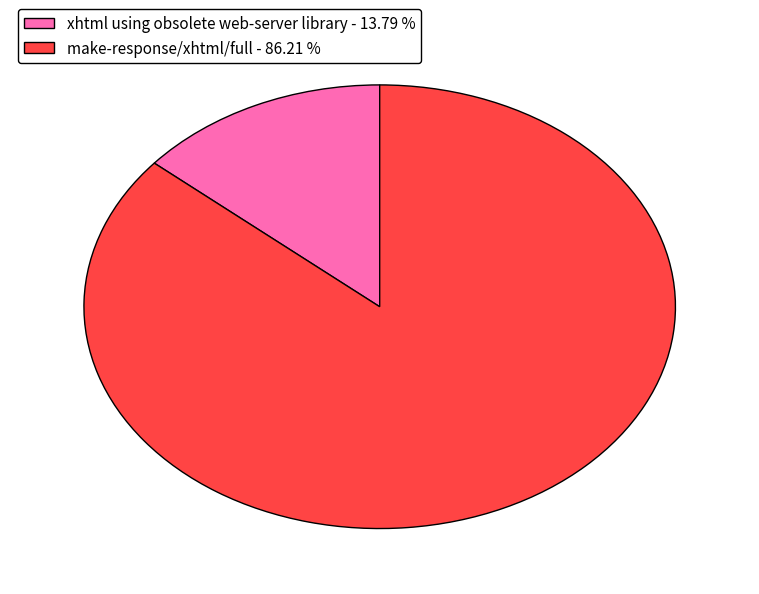

Do xhtml using obsolete web-server library - 13.79 % and make-response/xhtml/full - 86.21 % together represent more than half of the pie?

Yes